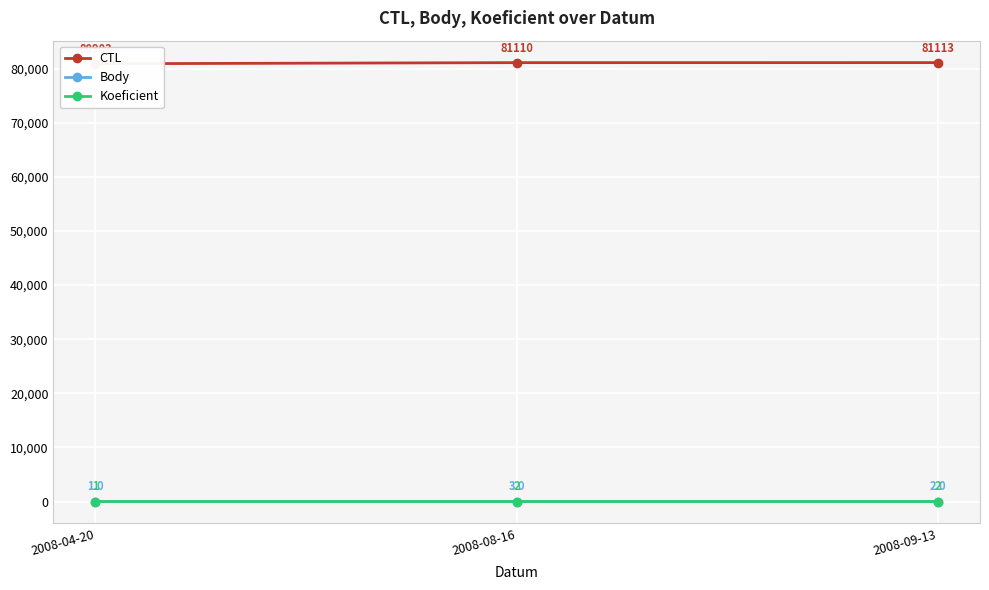

Reading right to left, list all the values displayed in this chart.

CTL: 81113	81110	80903
Body: 2	3	1
Koeficient: 2	2	1